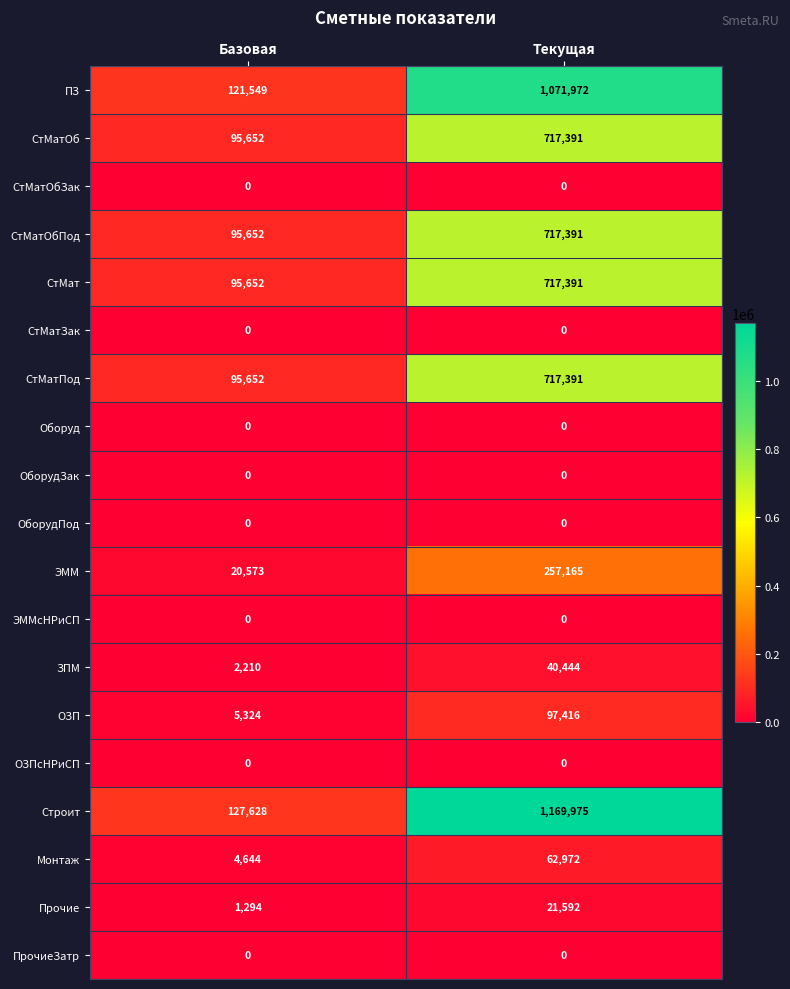

Read the Строит value at Текущая.

1169975